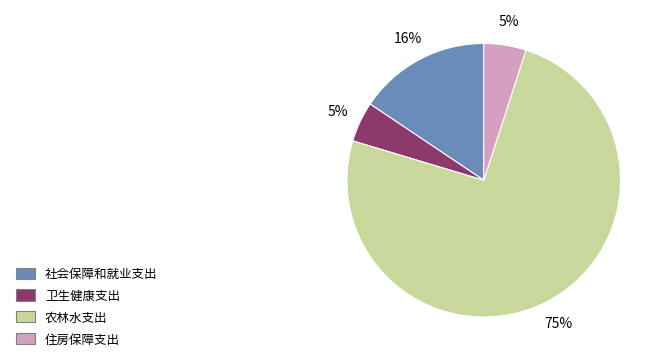

Is there a majority slice in this chart?

Yes